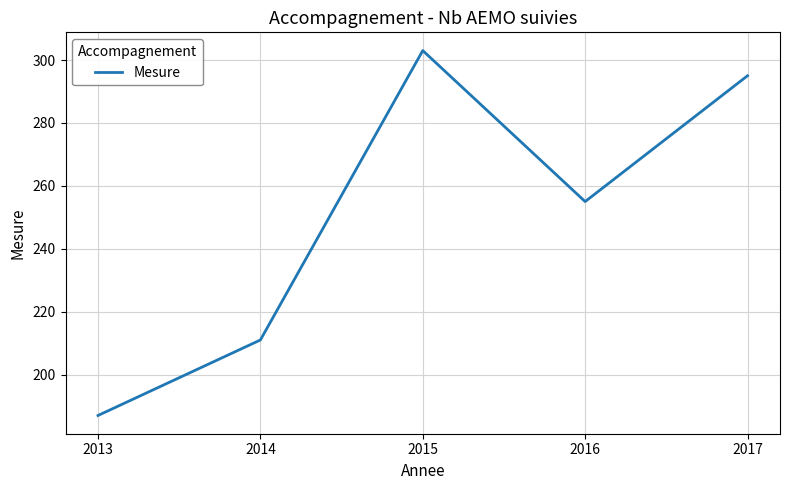

What is the change in value from 2014 to 2017?

+84